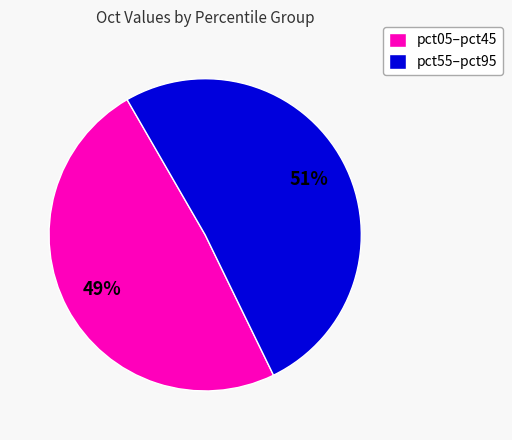

Between pct55–pct95 and pct05–pct45, which is larger?

pct55–pct95